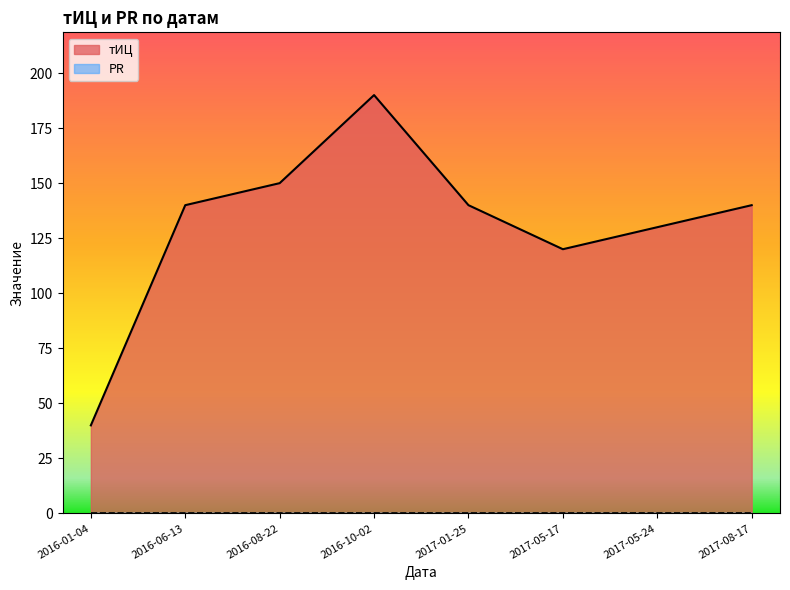

Does the chart display data point markers on the line(s)?

No